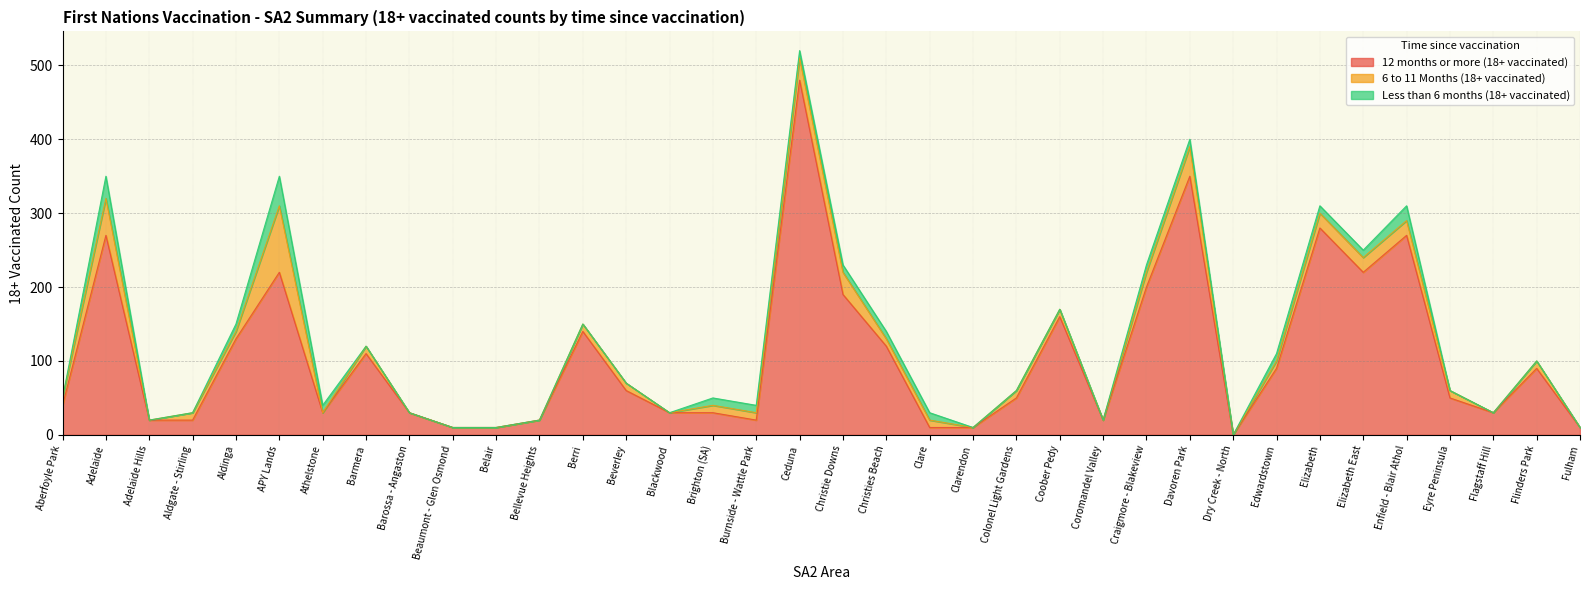

Which series has the widest spread of values?

12 months or more (18+ vaccinated)